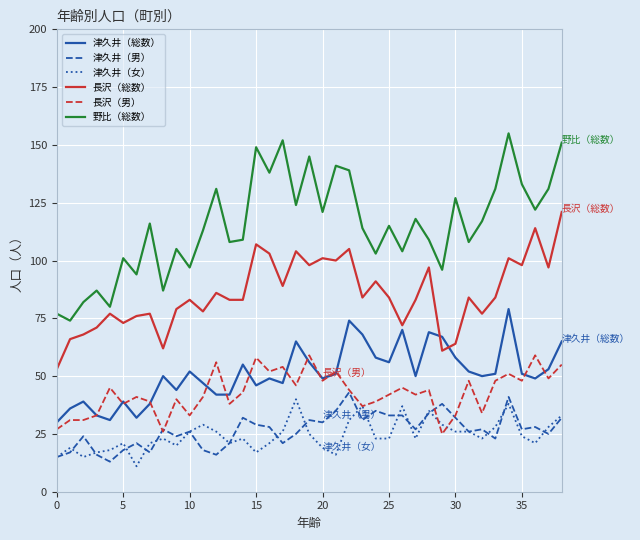

How many lines are shown in the chart?

6